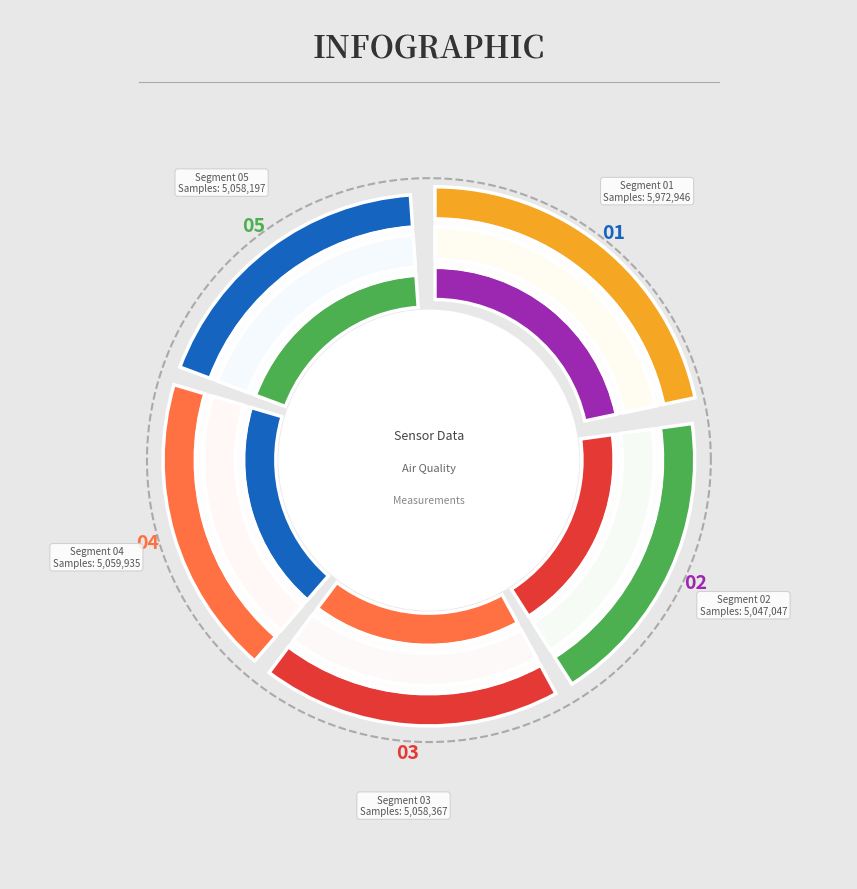

To the nearest percent, what percentage of the pie is 28?

19%